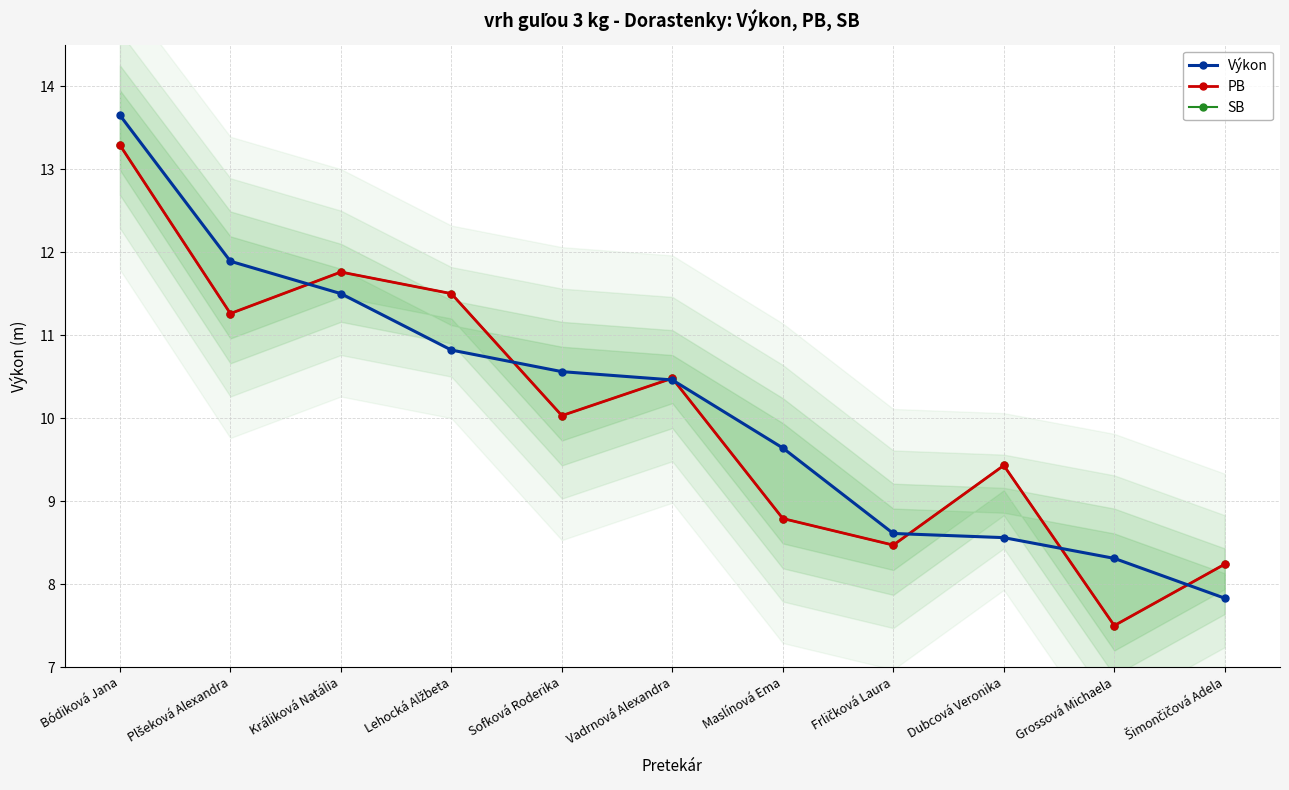

How many times do SB and Výkon cross each other?

7